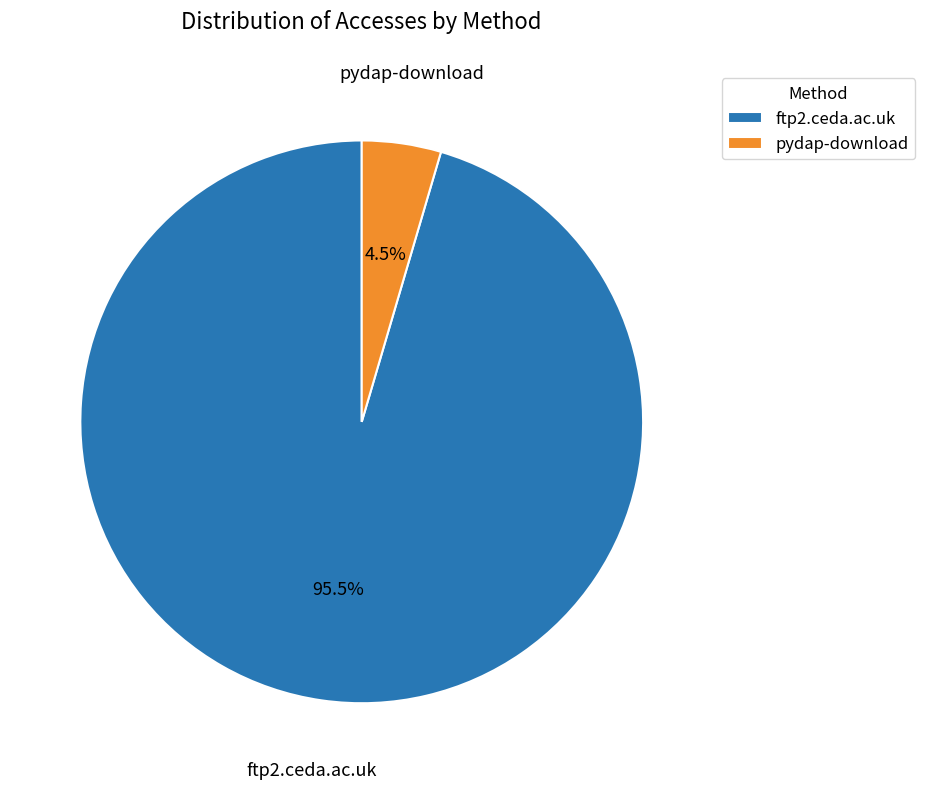

Between ftp2.ceda.ac.uk and pydap-download, which is larger?

ftp2.ceda.ac.uk